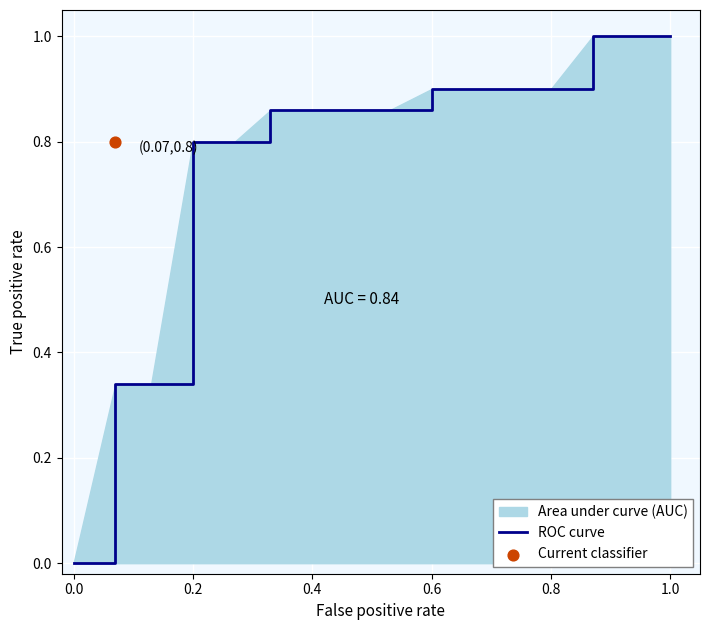

Between 0.6 and 0.4, which is larger?

0.6